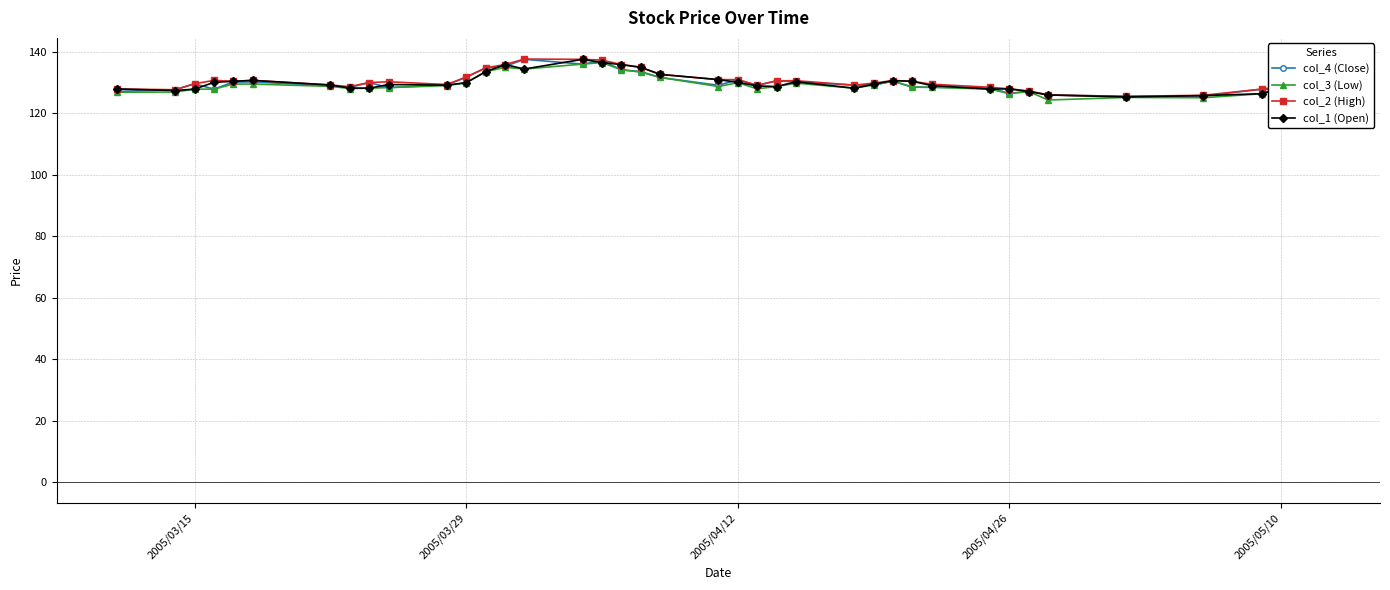

What is the value of the col_1 (Open) point at the 33rd from the left?

127.1